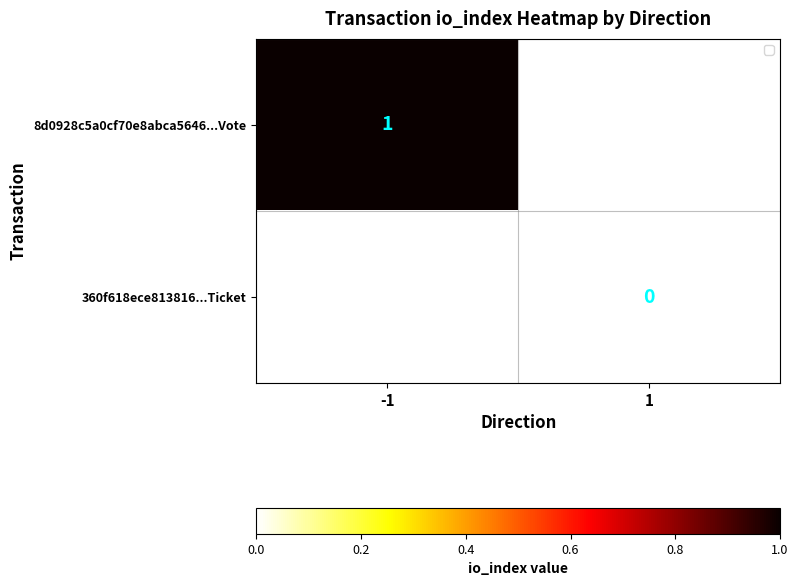

How many series are shown in this chart?

2